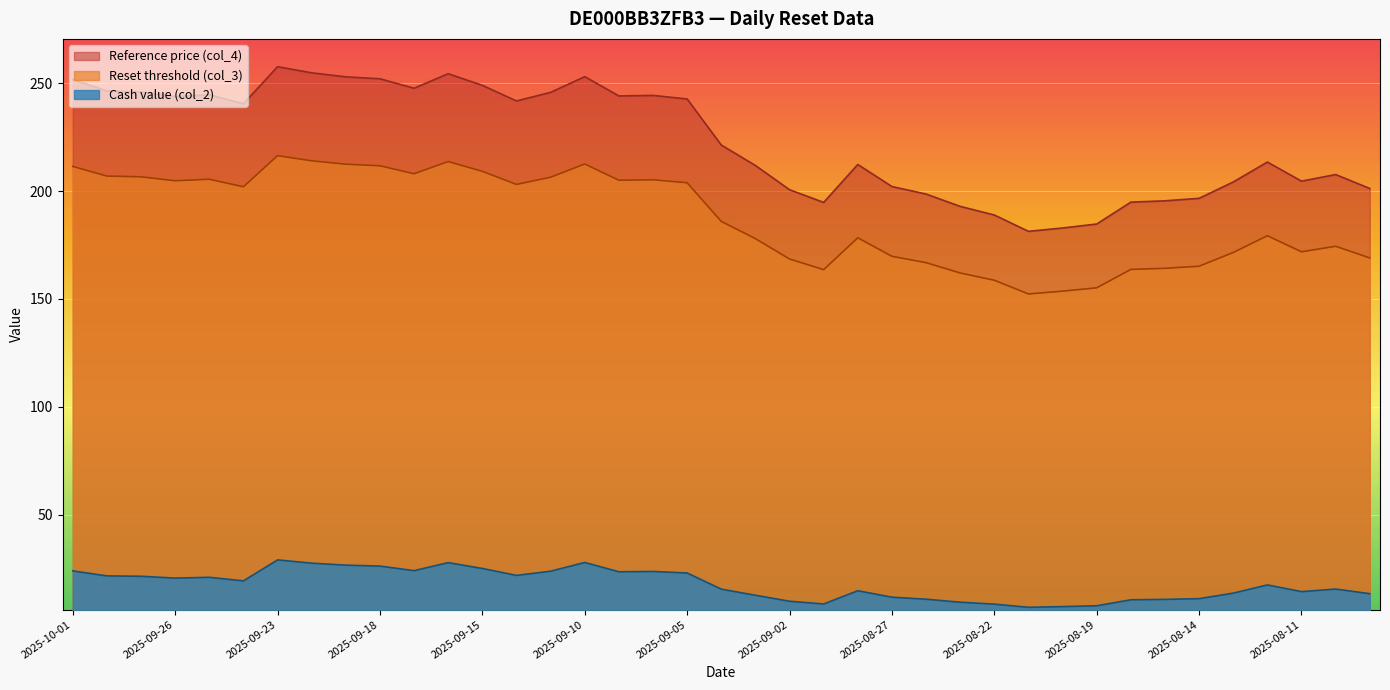

Where does the Reset threshold (col_3) series first go above 185?

2025-10-01